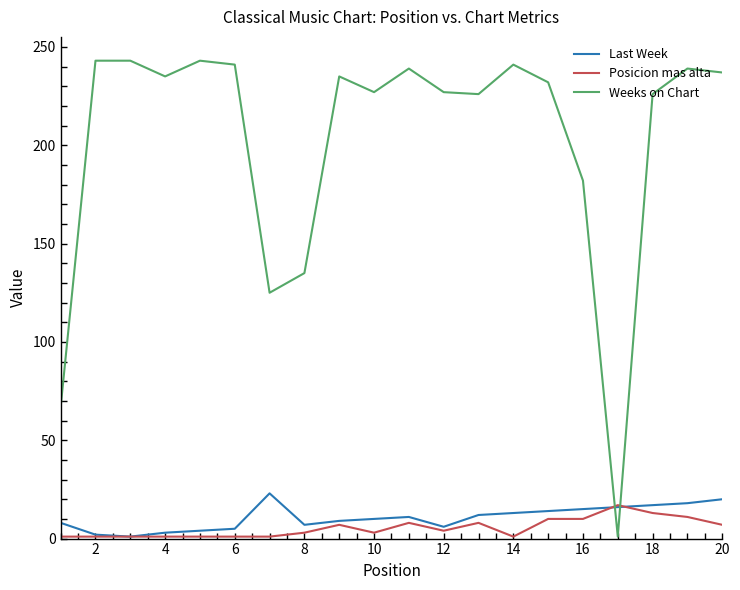

True or false: Weeks on Chart and Last Week cross at least once.

True